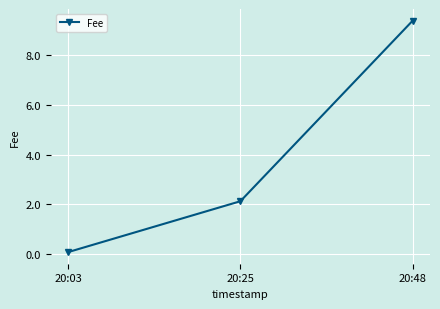

True or false: the data shows 14.2 at 20:48.

False